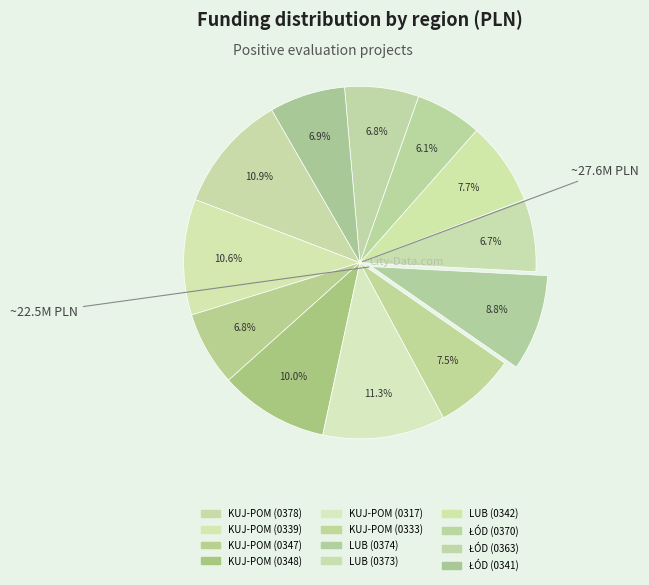

Count the number of slices in the pie.

12